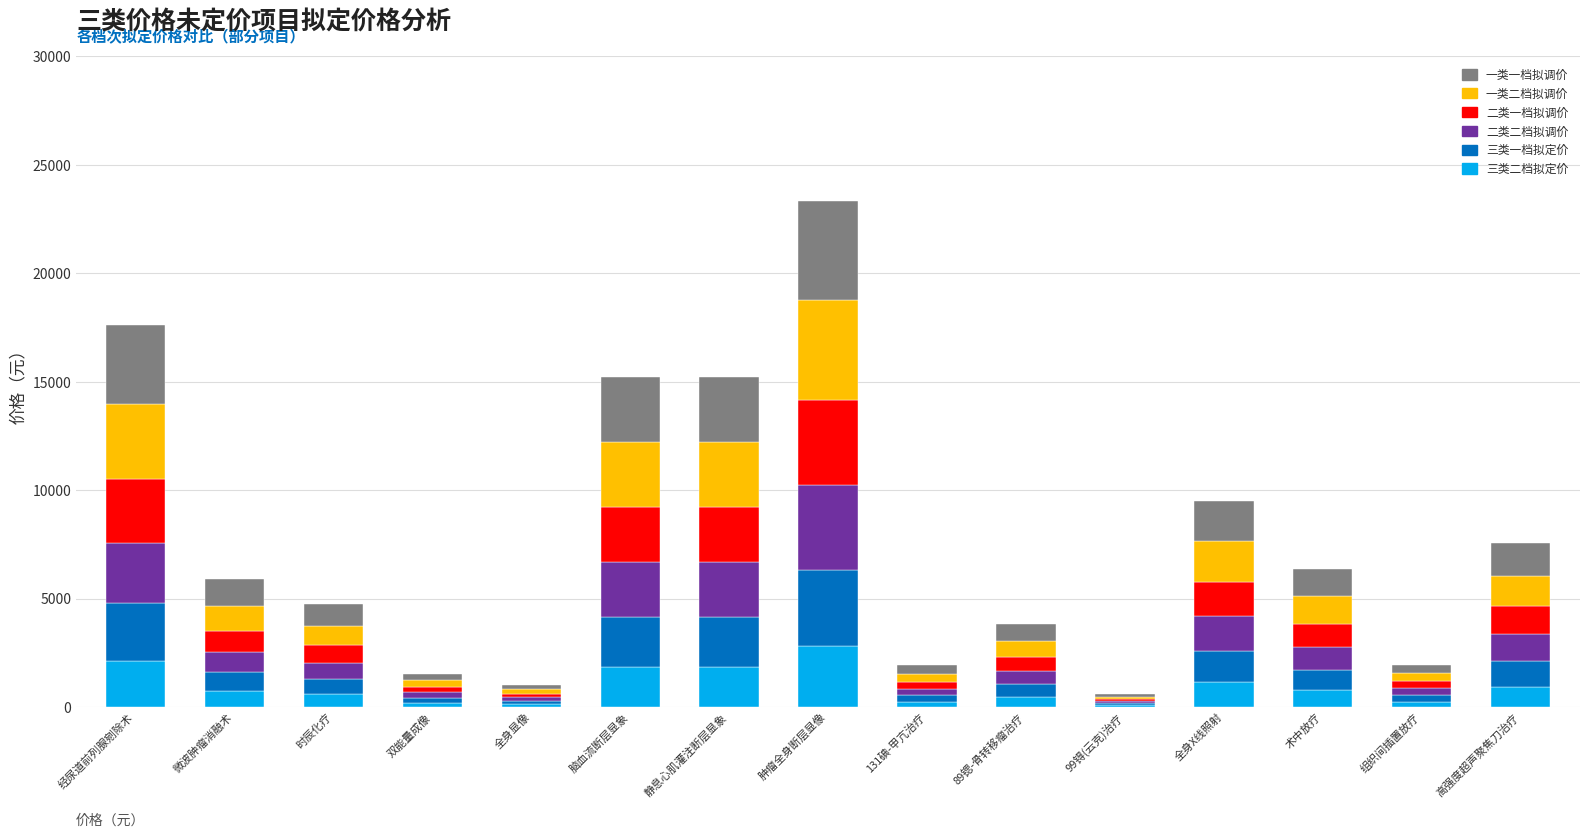

At which category is the sum across all series the highest?

肿瘤全身断层显像